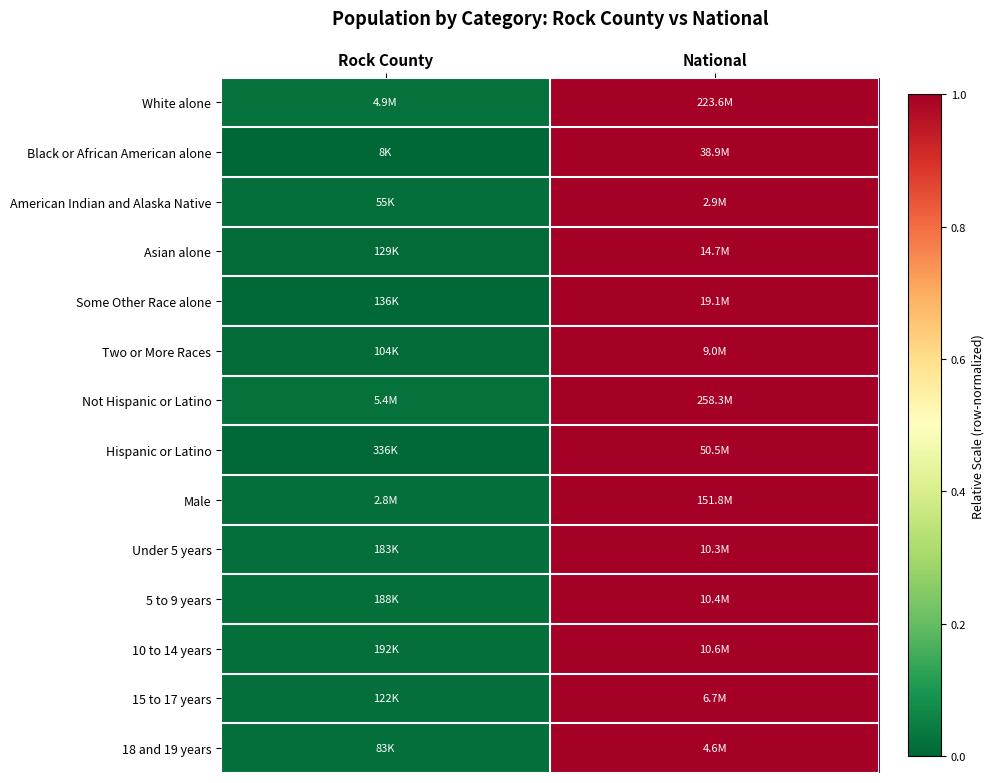

How many distinct data groups are displayed?

14